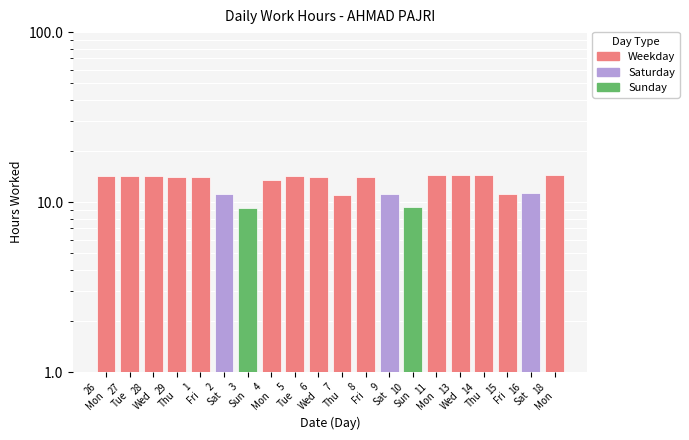

What is the label of the 19th bar from the right?

27
Tue